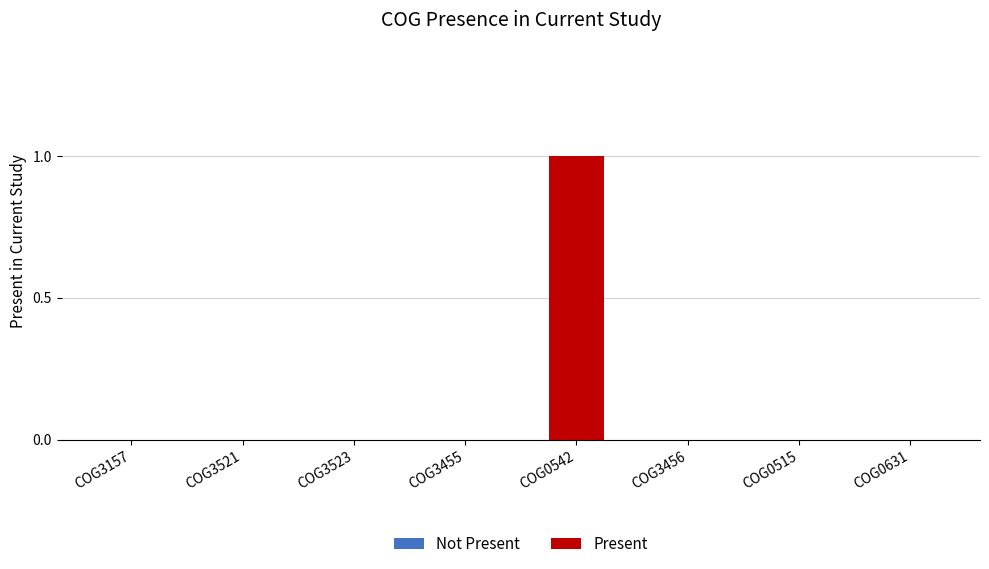

The value at COG0542 is 1. True or false?

True